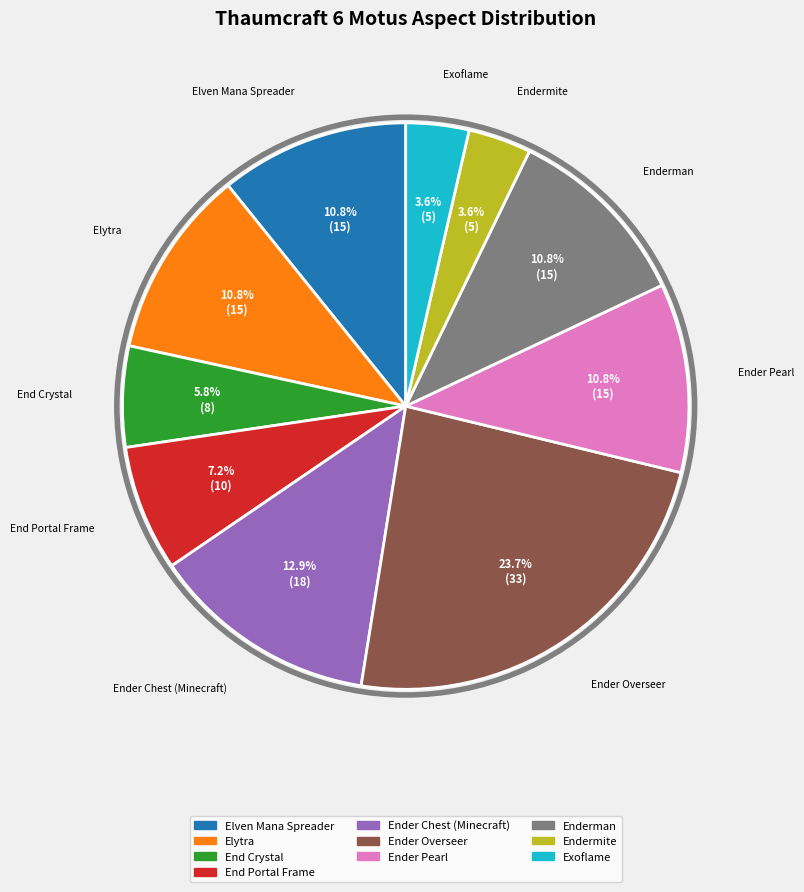

What is the total percentage of Ender Pearl and Enderman?

21.6%